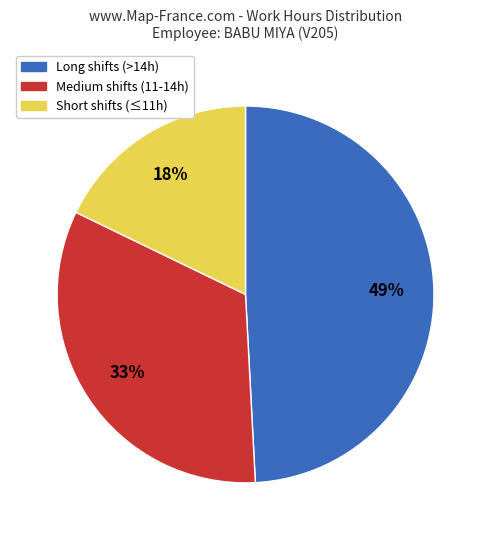

To the nearest percent, what is the difference between the largest and smallest slice percentages?

31%